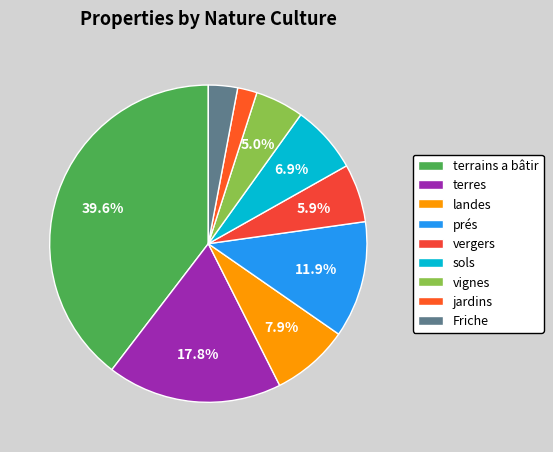

To the nearest percent, what is the combined percentage of vignes and vergers?

11%